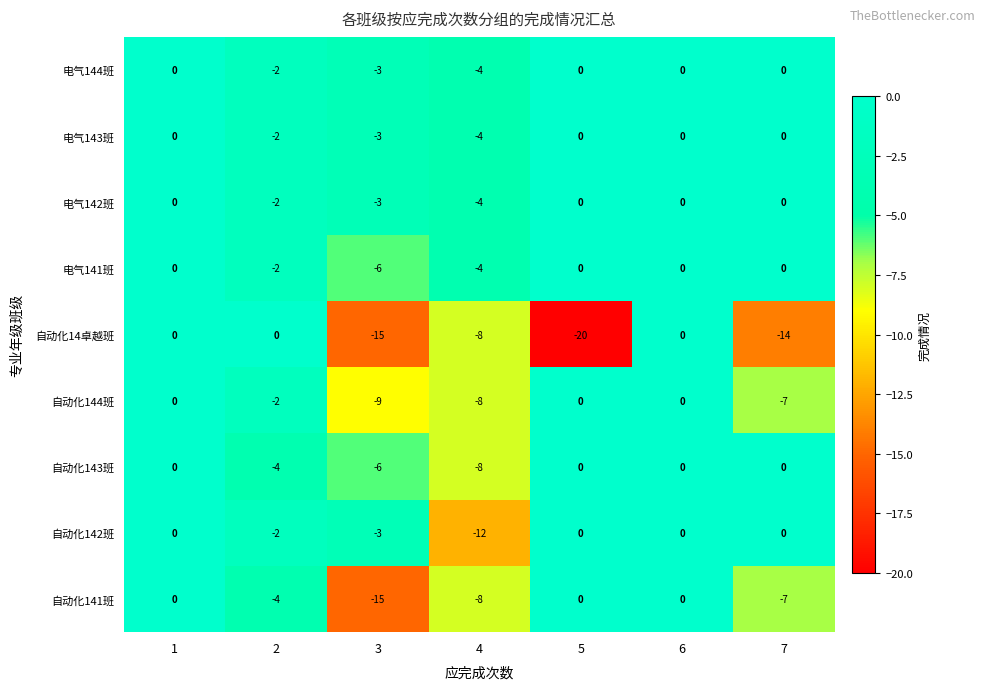

Which category has the lowest value across all series?

5